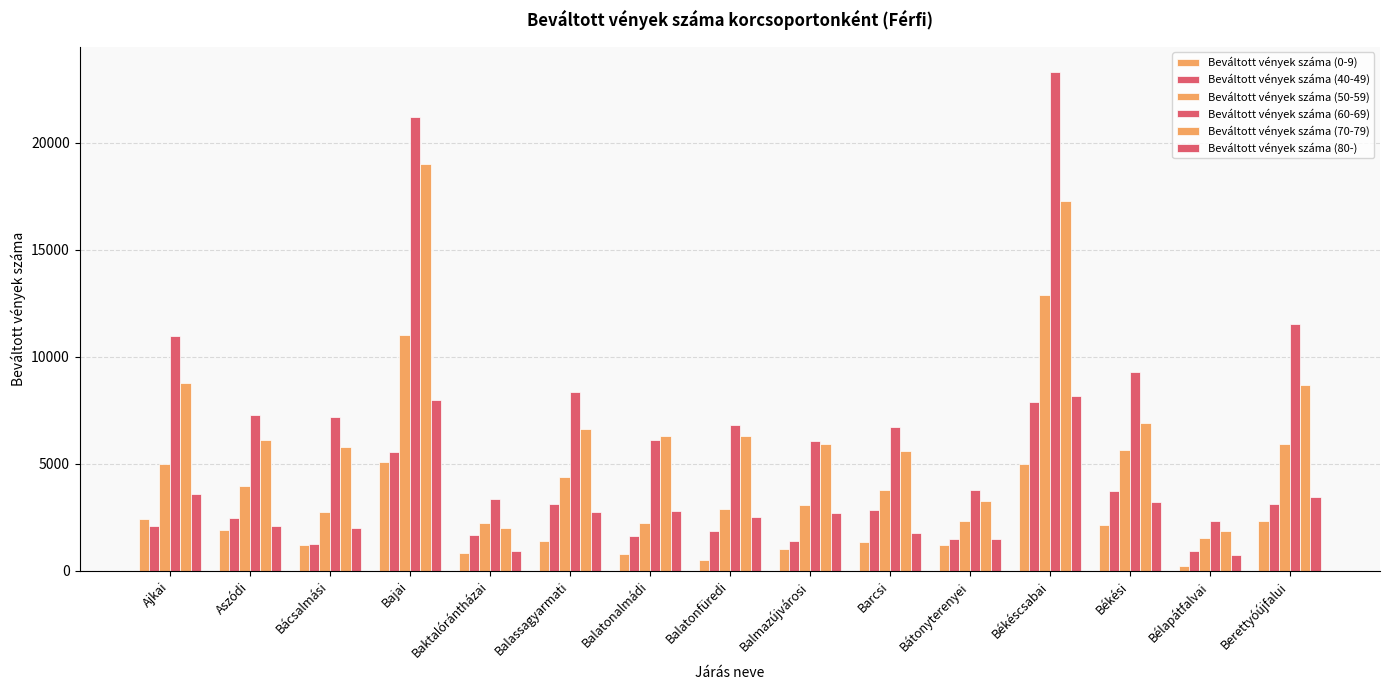

What position from the right is Balmazújvárosi?

7